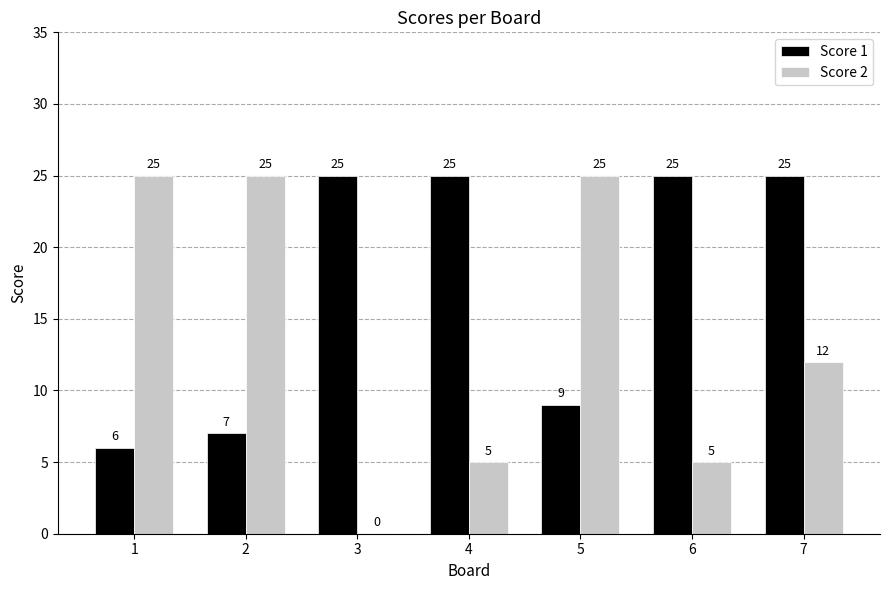

Between 2 and 5, which series saw the biggest shift?

Score 1